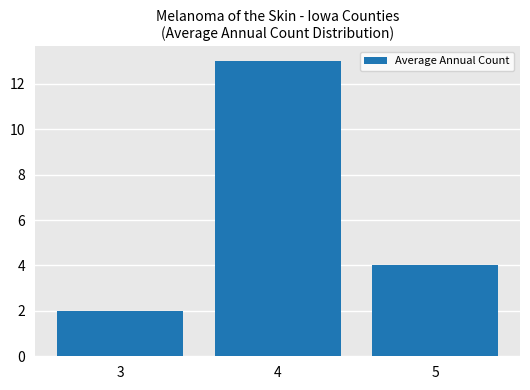

Reading left to right, list all the values displayed in this chart.

3=2	4=13	5=4